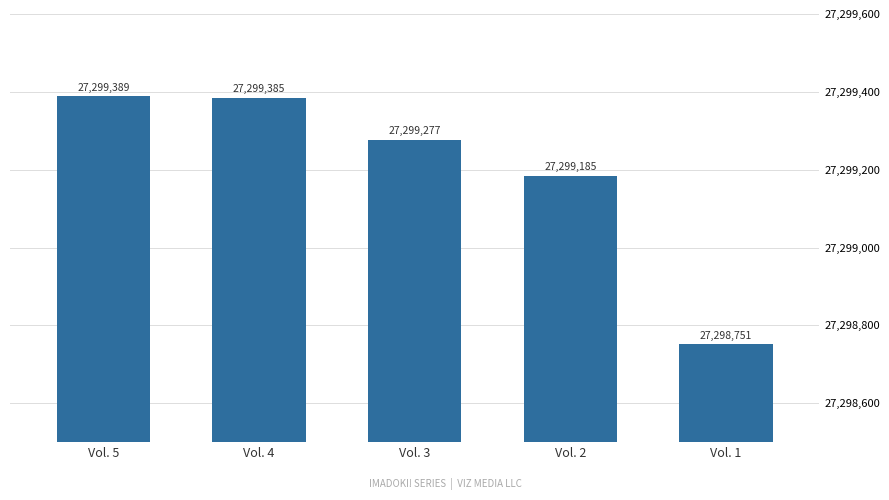

What is the smallest value displayed?

27298751